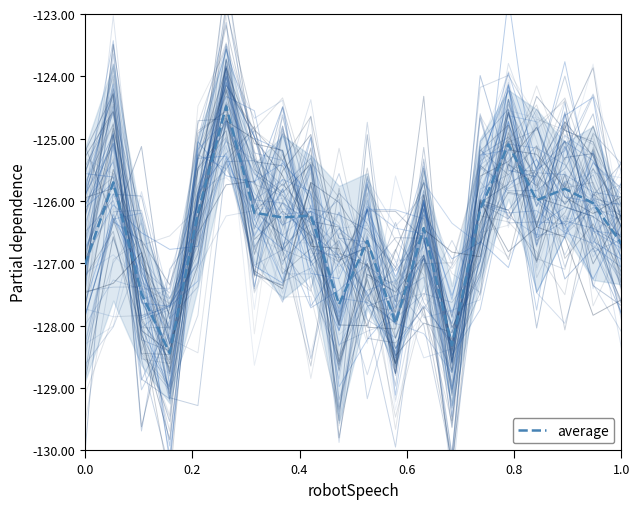

Count the number of data series in this chart.

1